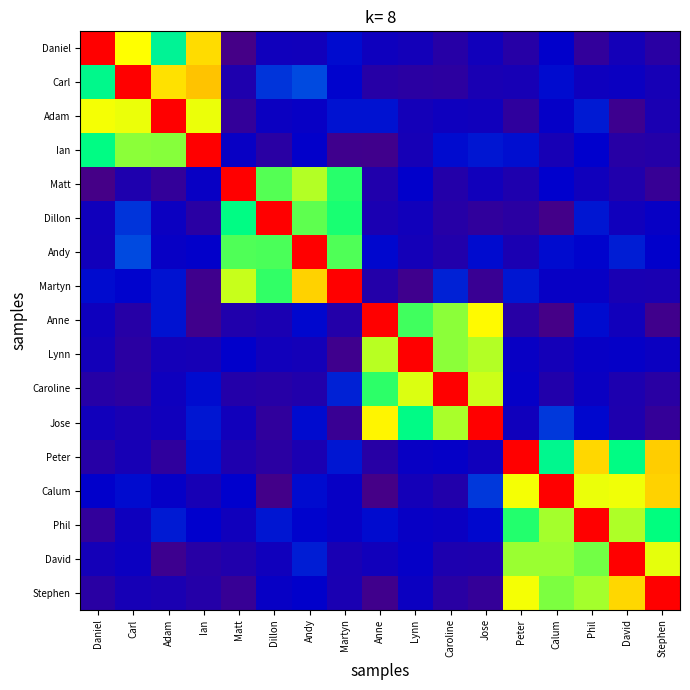

What is the difference between the highest and lowest values at Dillon?

1.0